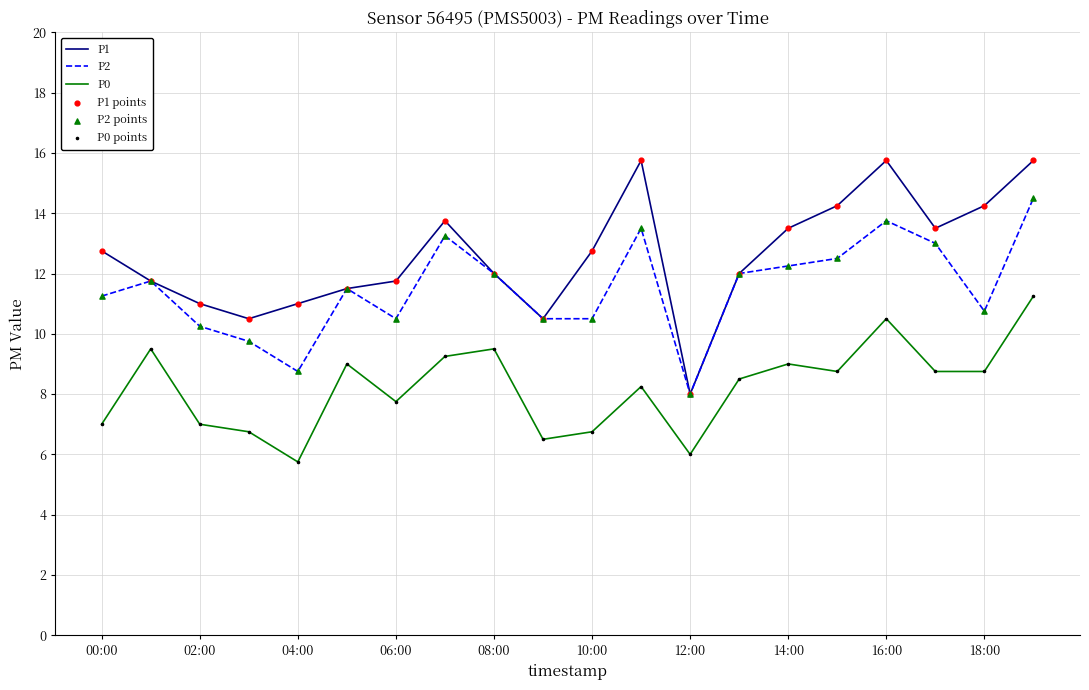

What is the lowest value of the P1 series?

8.0